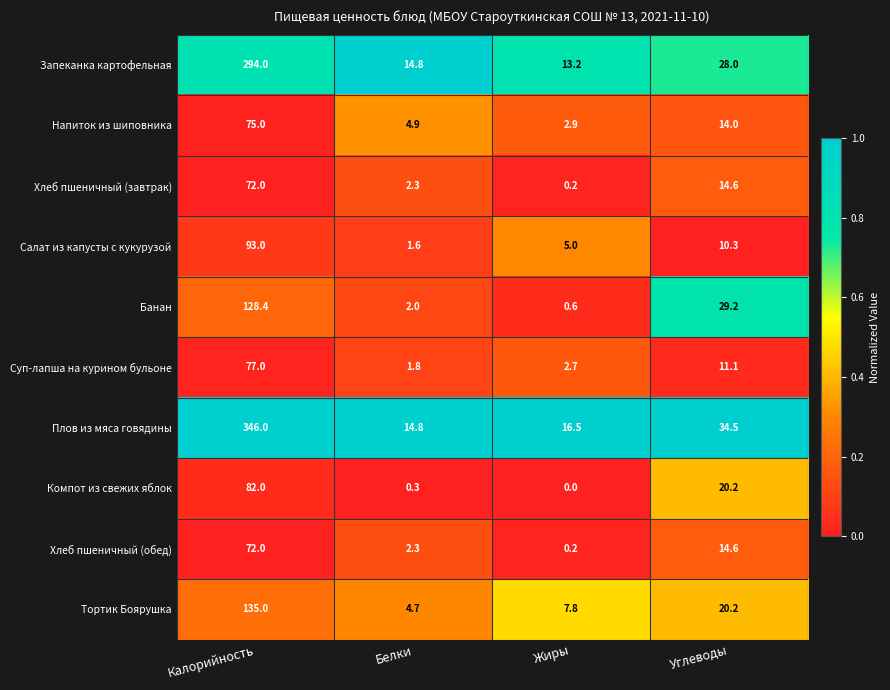

The value of Плов из мяса говядины at Белки is 14.8. True or false?

True